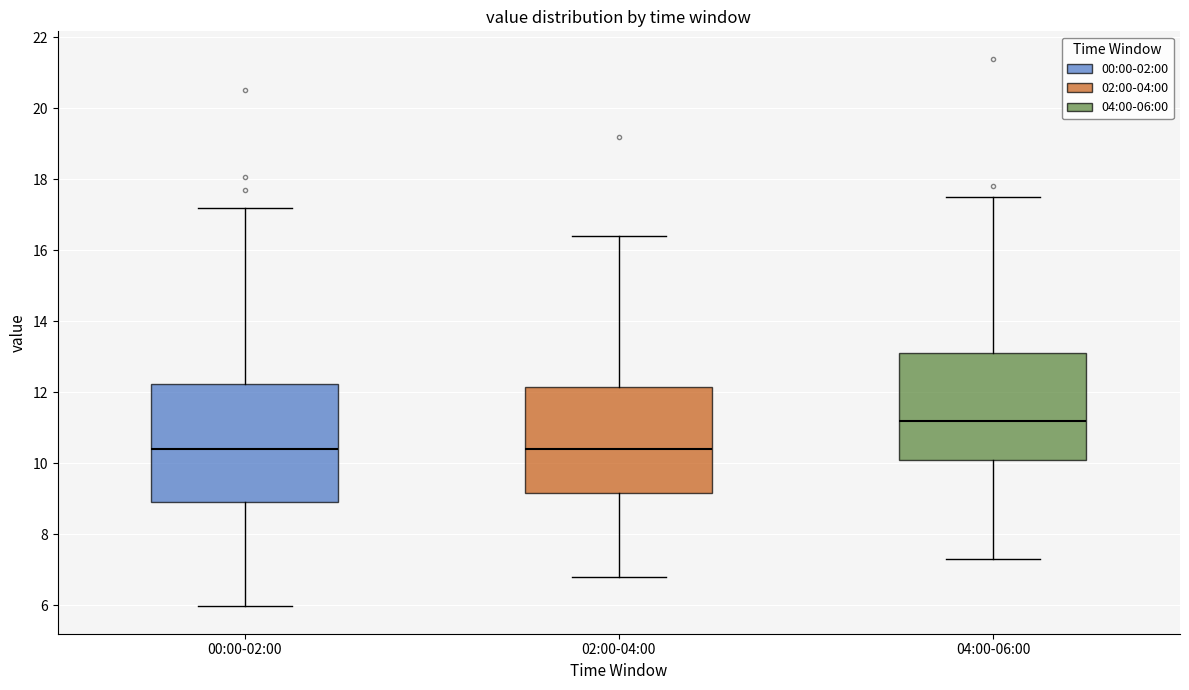

Reading left to right, transcribe this box plot: for each box, give where its median line is, the range the box spans, and where its two whiskers end, as read against the y-axis. The values are not printed on the chart, so give them approximately, as read against the axis.

00:00-02:00: median 10.4, box 9.0 to 12.2, whiskers 6.0 to 17.2
02:00-04:00: median 10.4, box 9.2 to 12.2, whiskers 6.8 to 16.4
04:00-06:00: median 11.2, box 10.2 to 13.2, whiskers 7.4 to 17.6